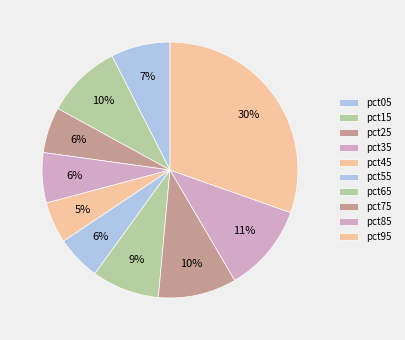

What percentage is the pct75 slice, to the nearest percent?

10%